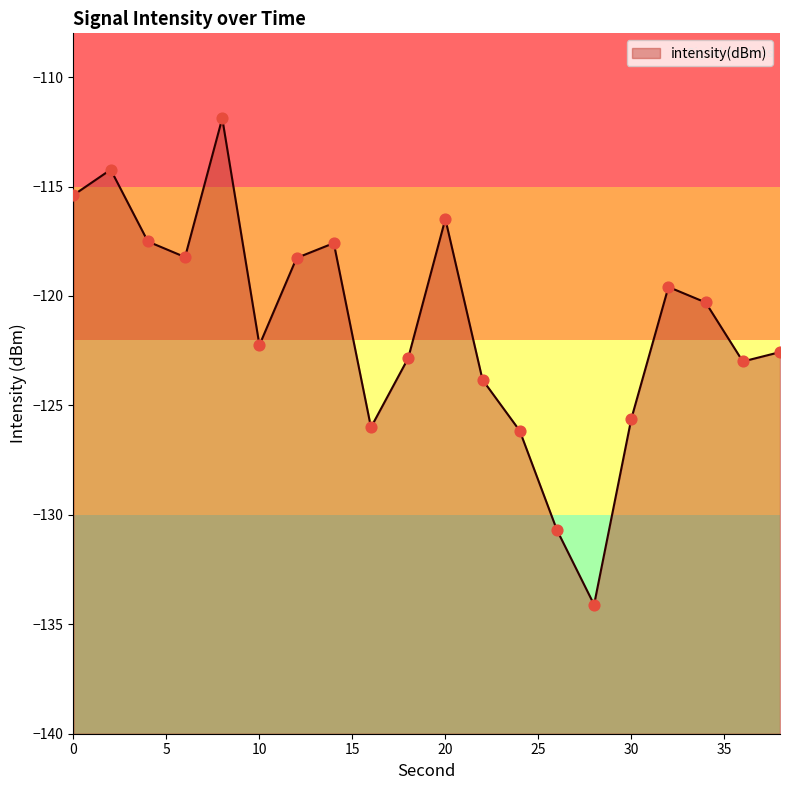

Which has a higher value, 6 or 22?

6